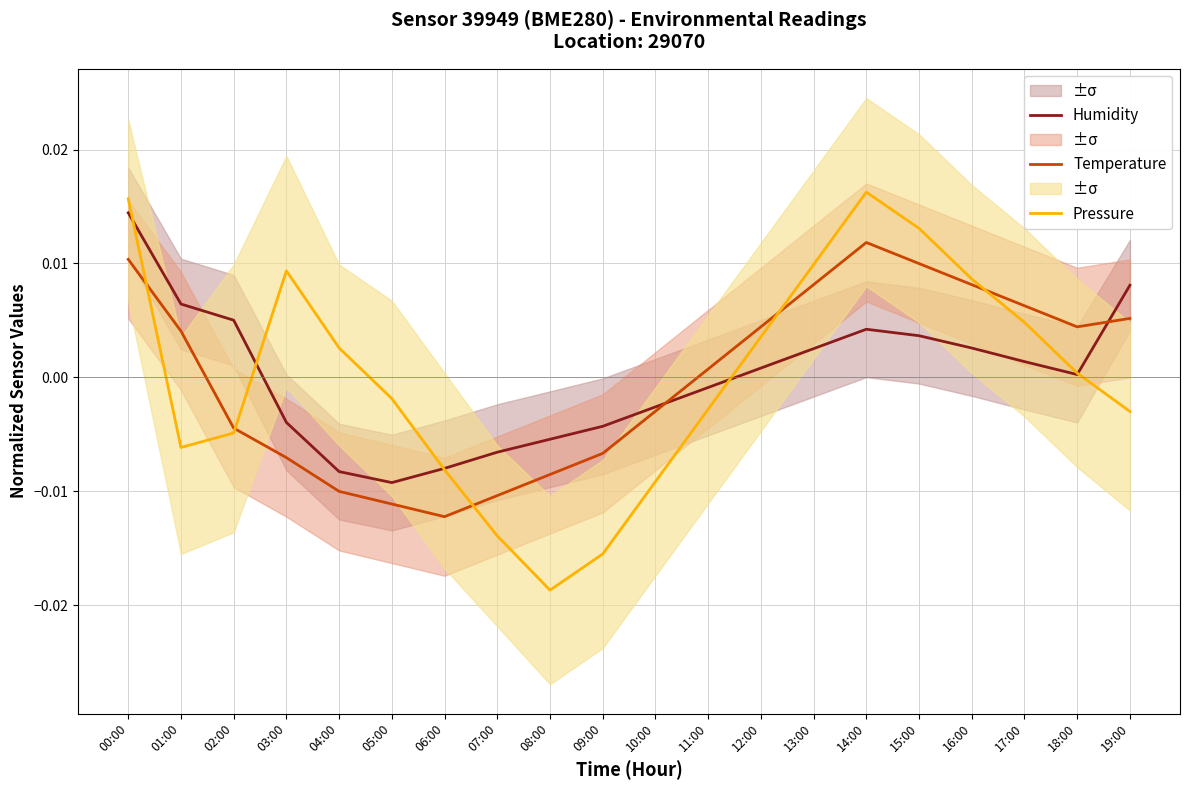

Rank the categories by Pressure value from lowest to highest.

08:00, 09:00, 07:00, 10:00, 06:00, 01:00, 02:00, 19:00, 11:00, 05:00, 18:00, 04:00, 12:00, 17:00, 16:00, 03:00, 13:00, 15:00, 00:00, 14:00